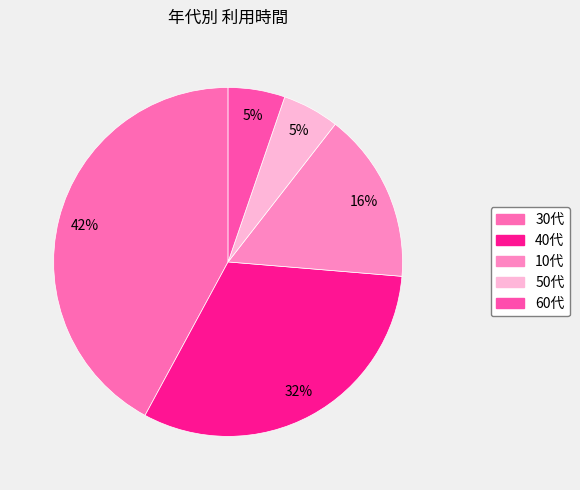

Does 30代 represent more than half of the total?

No